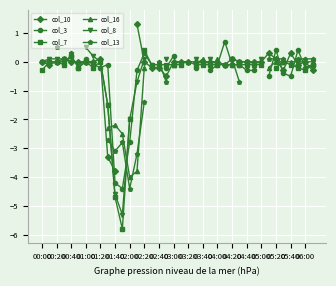

Is this an area chart (filled region under the line)?

No